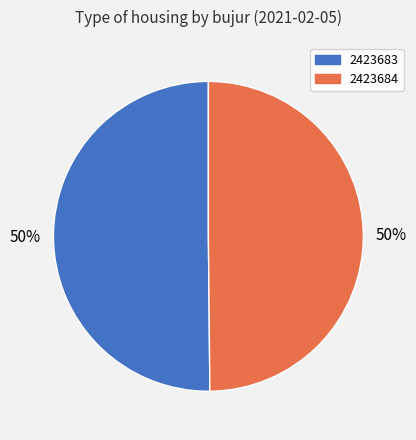

What is the ratio of the value at 2423683 to the value at 2423684?

1.0